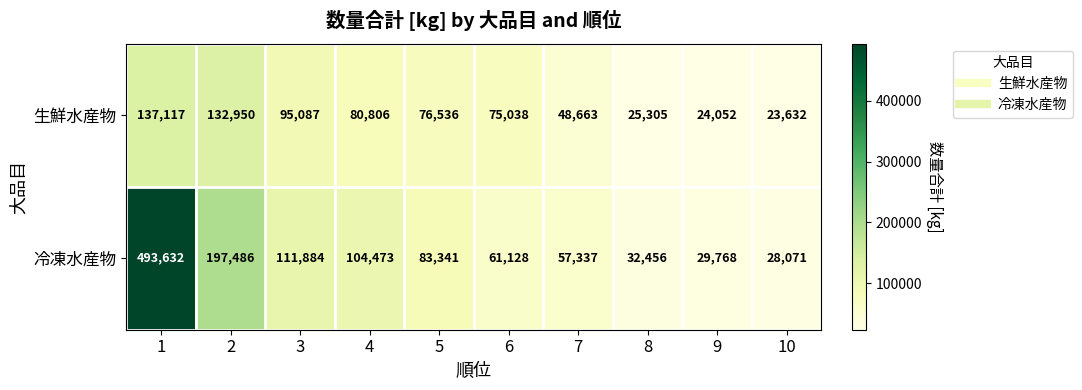

List the series in order of their overall mean, highest first.

冷凍水産物, 生鮮水産物